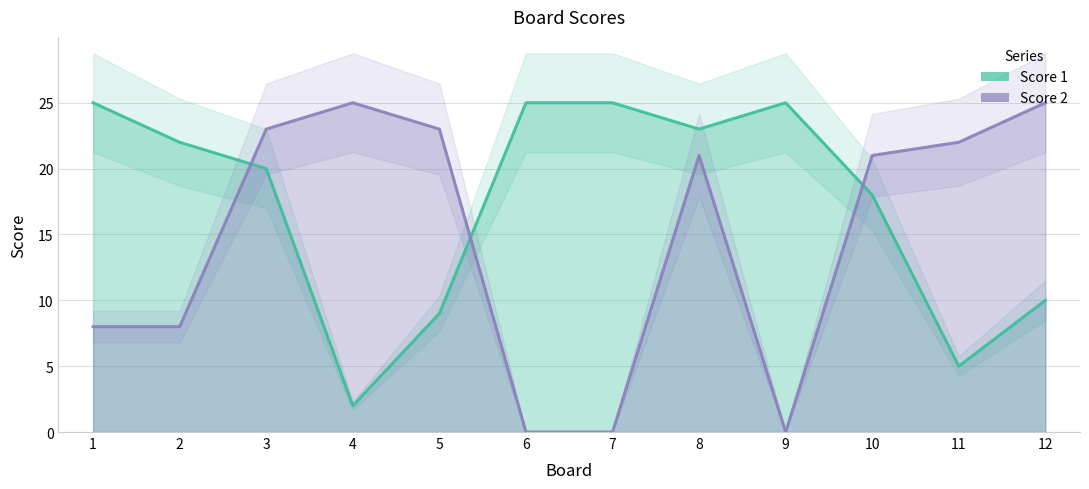

What is the difference between the Score 1 values at 3 and 1?

5